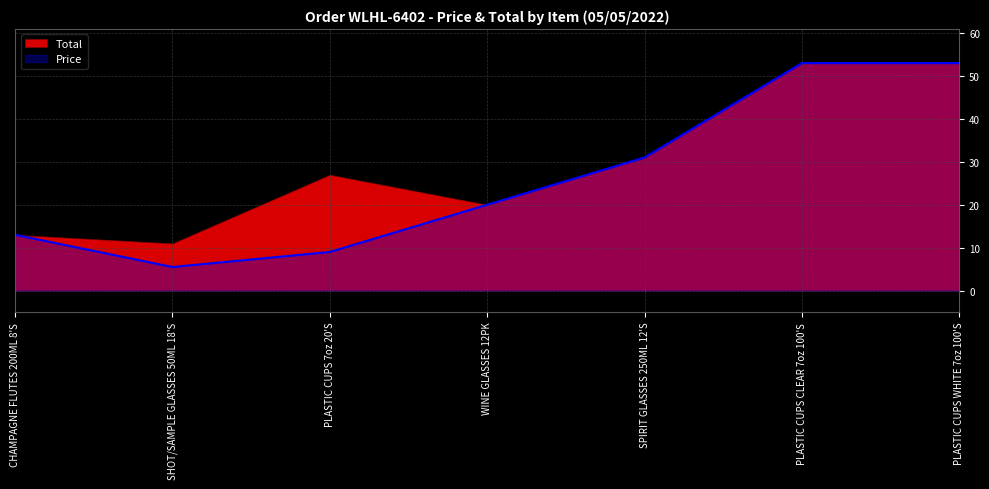

Which has a higher value, SPIRIT GLASSES 250ML 12'S or CHAMPAGNE FLUTES 200ML 8'S?

SPIRIT GLASSES 250ML 12'S